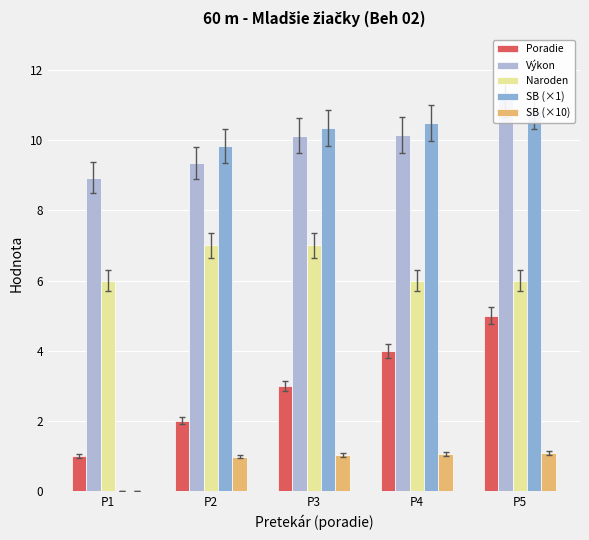

Rank the categories by Poradie value from lowest to highest.

P1, P2, P3, P4, P5